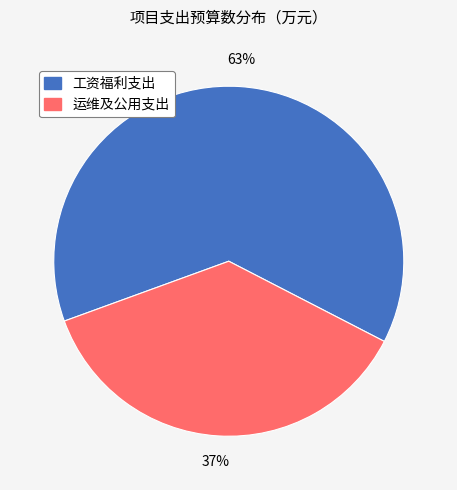

The 工资福利支出 slice represents 63% of the pie. True or false?

True